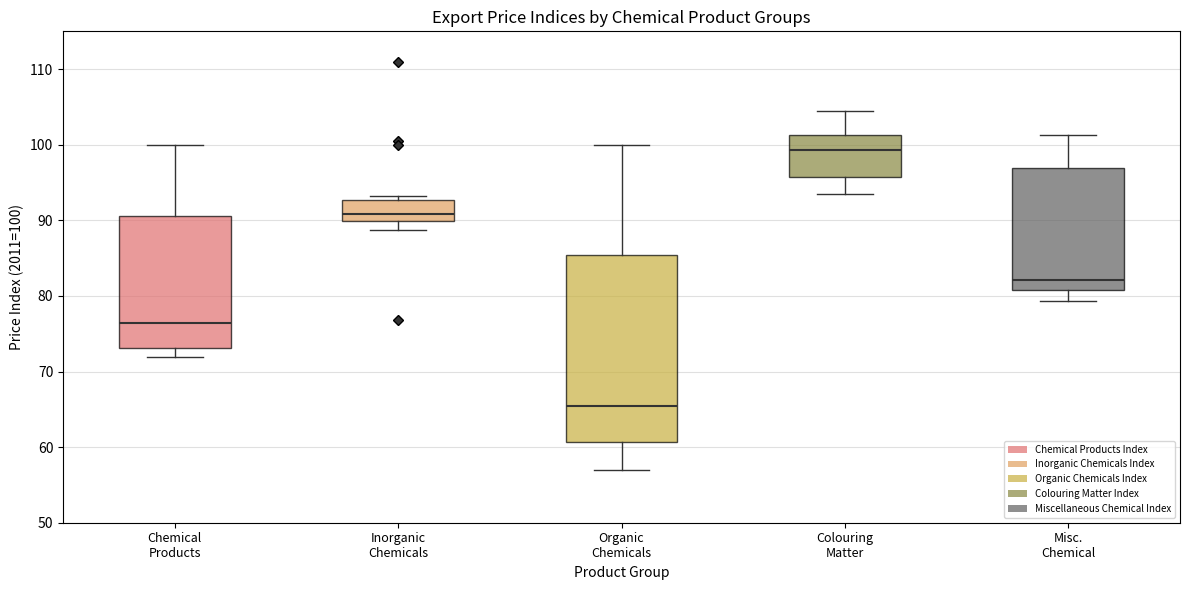

Which box's median line is the lowest?

Organic Chemicals